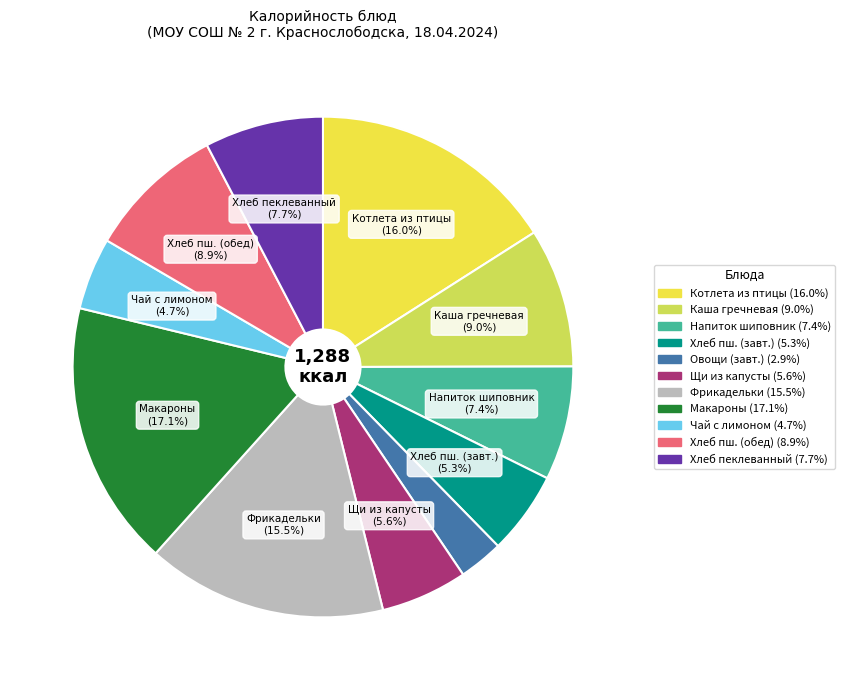

Does any single category account for the majority?

No